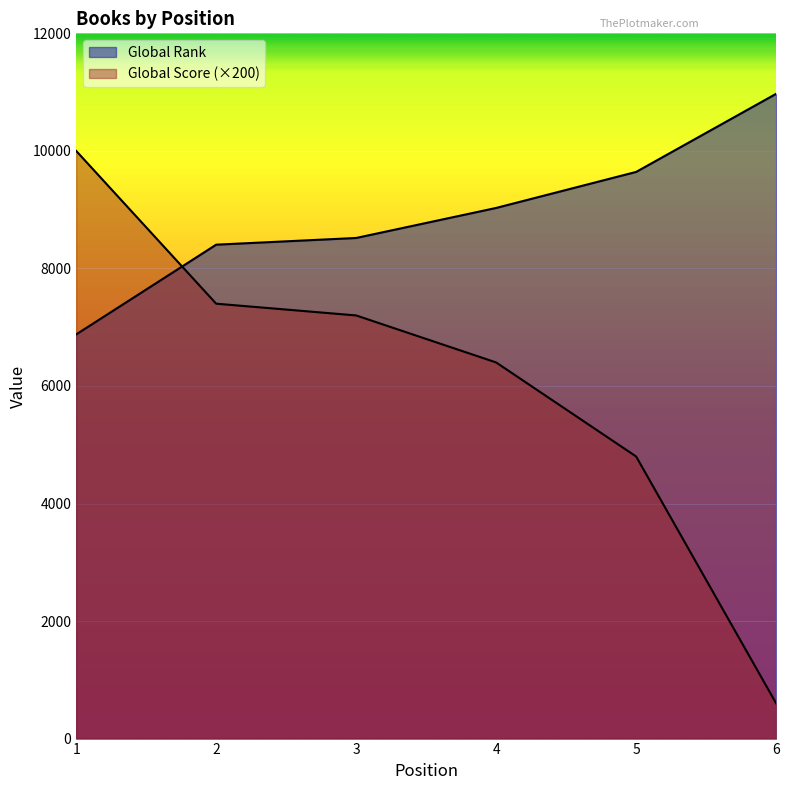

Between 1 and 5, which series saw the biggest shift?

Global Score